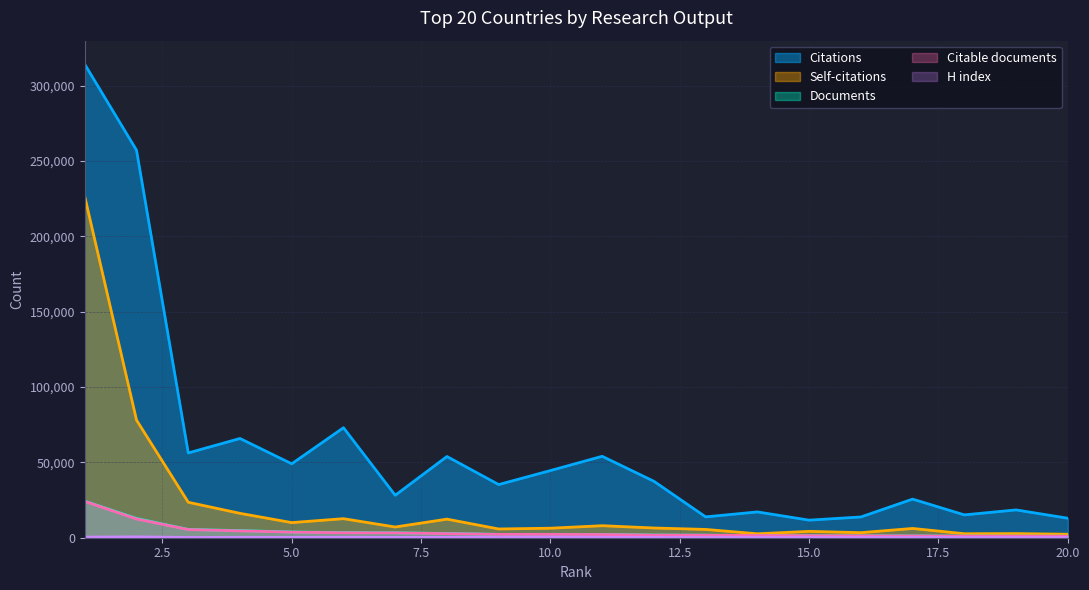

Reading left to right, what are all the values shown in this chart?

Citations: 1=314129	2=257160	3=56266	4=65855	5=49058	6=73010	7=28172	8=53899	9=35280	10=44570	11=54027	12=37459	13=13835	14=17121	15=11664	16=13778	17=25617	18=15160	19=18455	20=12938
Citable documents: 1=24123	2=12444	3=5405	4=4541	5=3691	6=3274	7=3187	8=2693	9=2224	10=2198	11=2120	12=1739	13=1653	14=1468	15=1336	16=1262	17=1163	18=1083	19=1045	20=988
Self-citations: 1=226303	2=78046	3=23527	4=16171	5=10030	6=12636	7=7114	8=12337	9=5804	10=6314	11=7972	12=6454	13=5503	14=2617	15=4209	16=3362	17=6146	18=2649	19=2745	20=2306
H index: 1=413	2=576	3=194	4=264	5=260	6=328	7=226	8=264	9=212	10=277	11=281	12=234	13=105	14=188	15=126	16=154	17=157	18=186	19=192	20=123
Documents: 1=24255	2=12786	3=5493	4=4733	5=3799	6=3393	7=3262	8=2804	9=2235	10=2234	11=2200	12=1810	13=1667	14=1501	15=1366	16=1279	17=1182	18=1109	19=1079	20=995